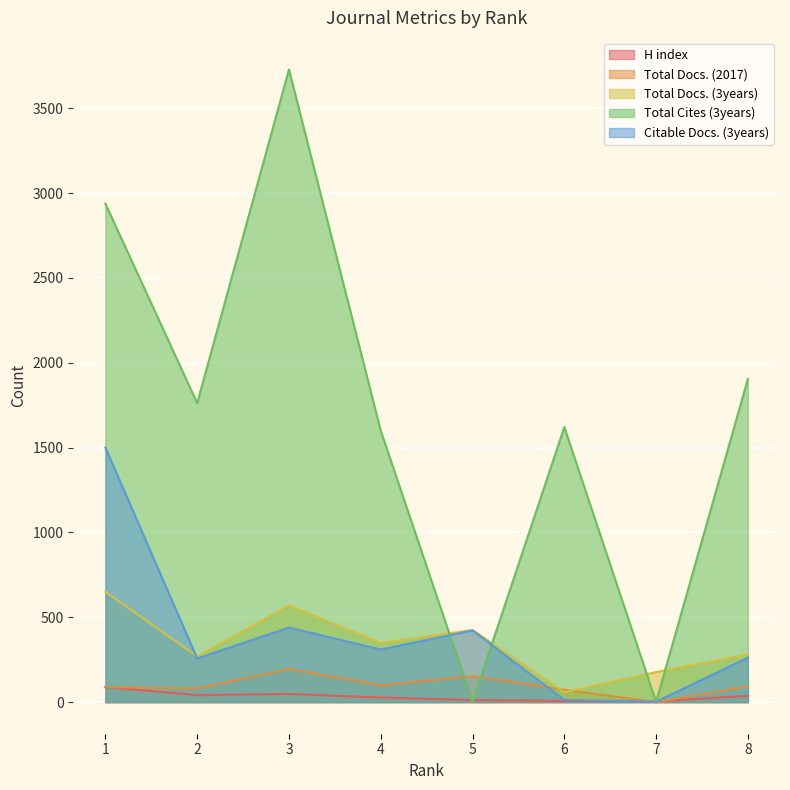

What are all the series names shown in the legend?

H index, Total Docs. (2017), Total Docs. (3years), Total Cites (3years), Citable Docs. (3years)